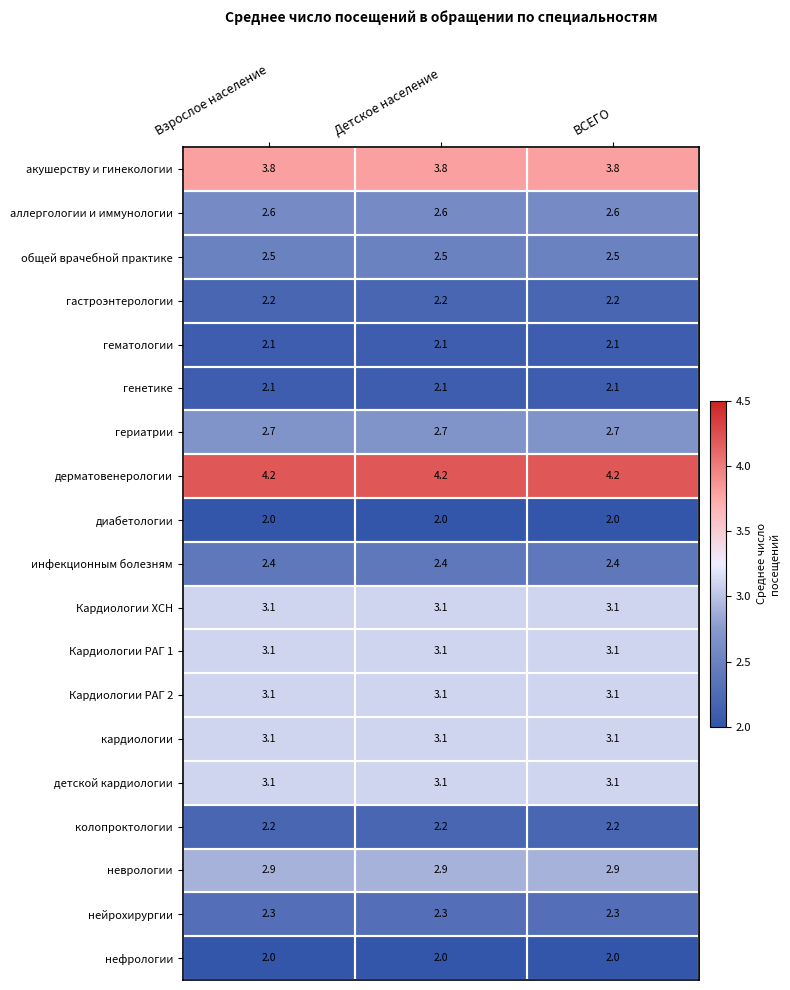

The value of диабетологии at Детское население is 2.0. True or false?

True